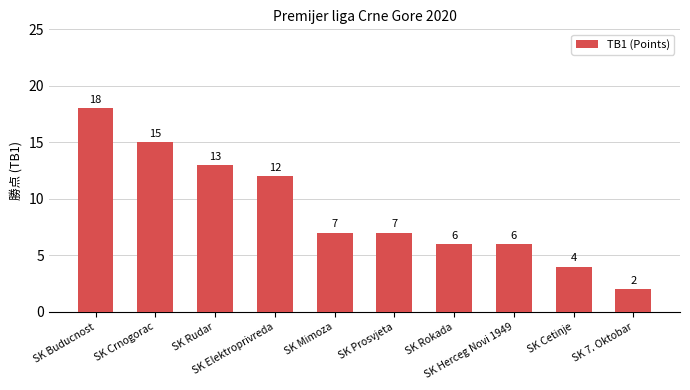

What is the maximum value shown in the chart?

18